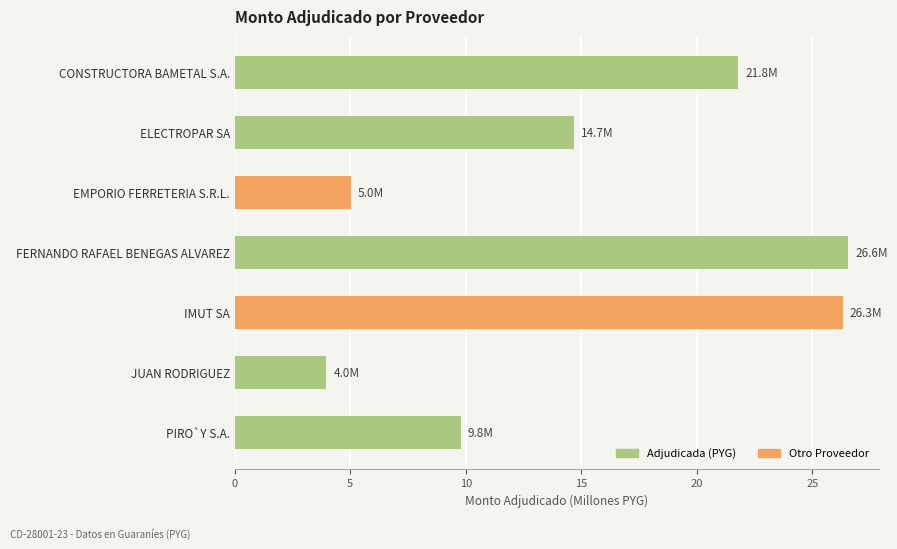

How many bars are there in total?

7